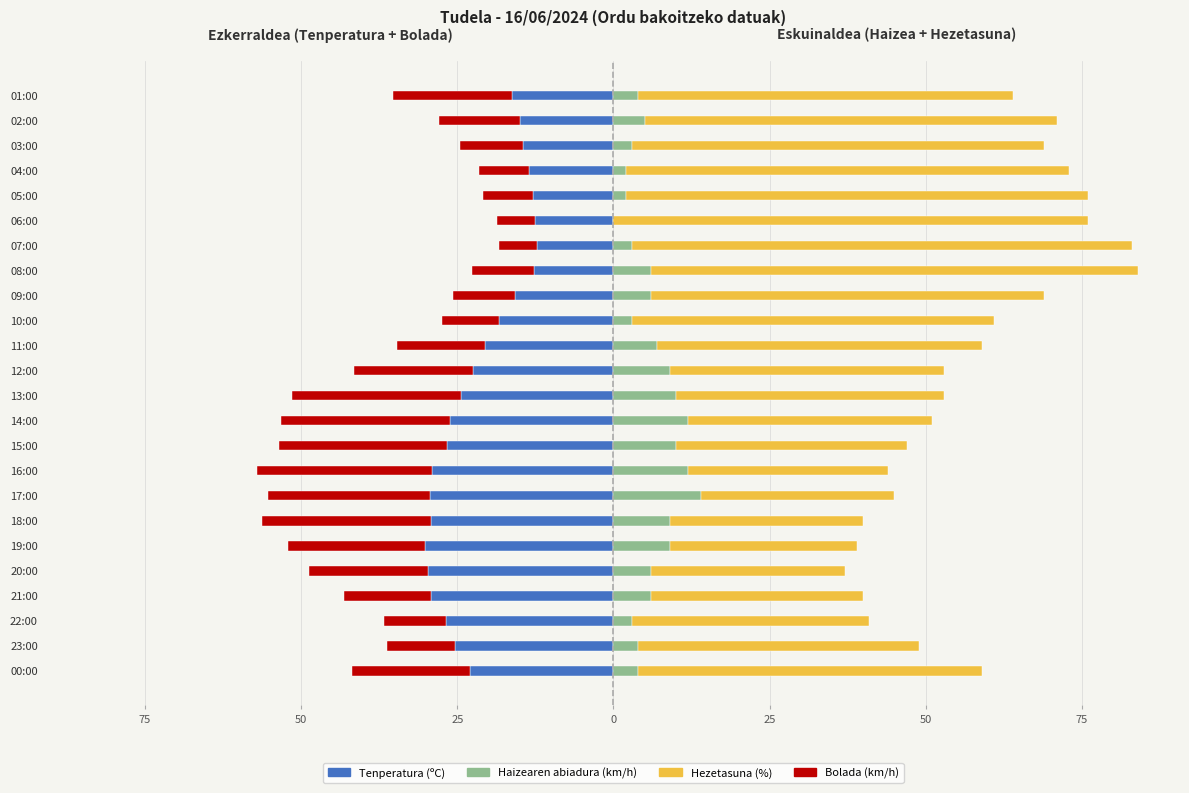

What are all the series names shown in the legend?

Tenperatura (ºC), Bolada (km/h), Haizearen abiadura (km/h), Hezetasuna (%)